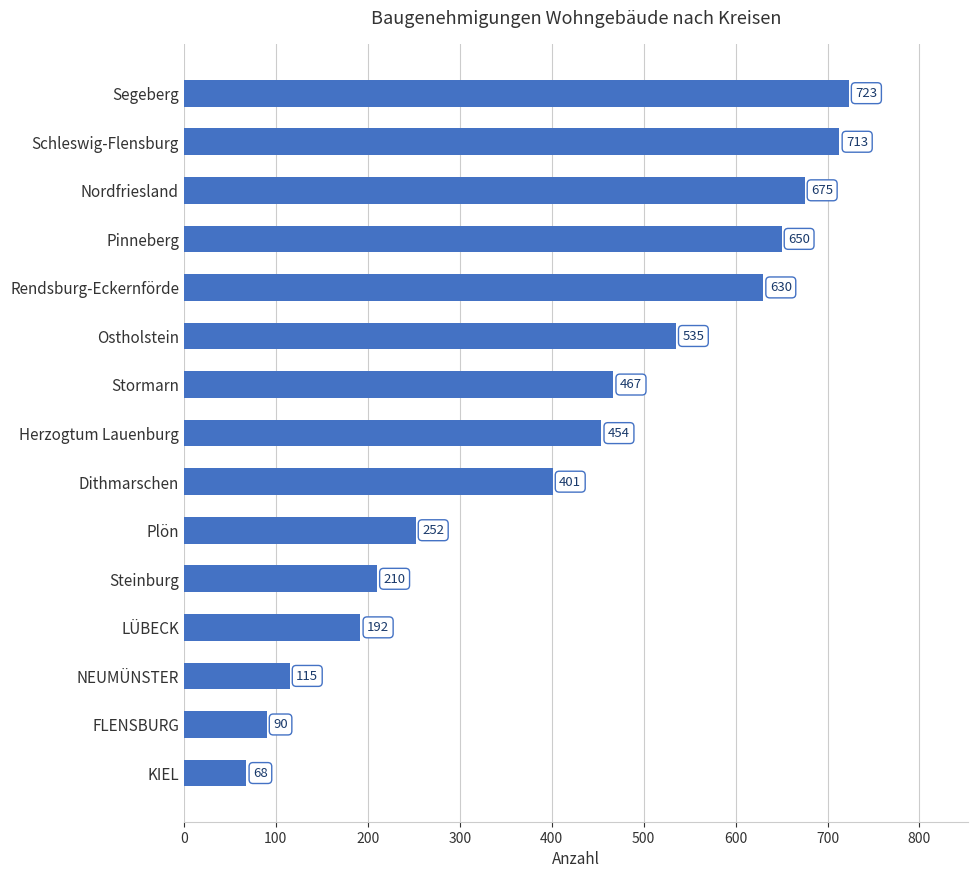

Between LÜBECK and Nordfriesland, which is larger?

Nordfriesland